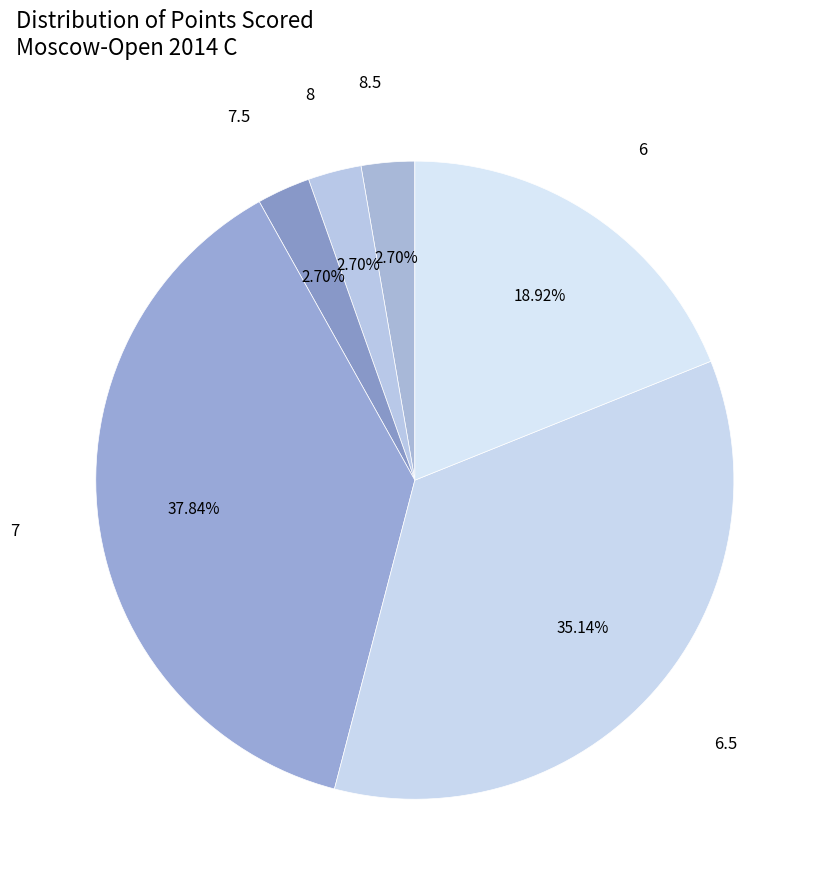

To the nearest percent, what is the difference between the largest and smallest slice percentages?

35%